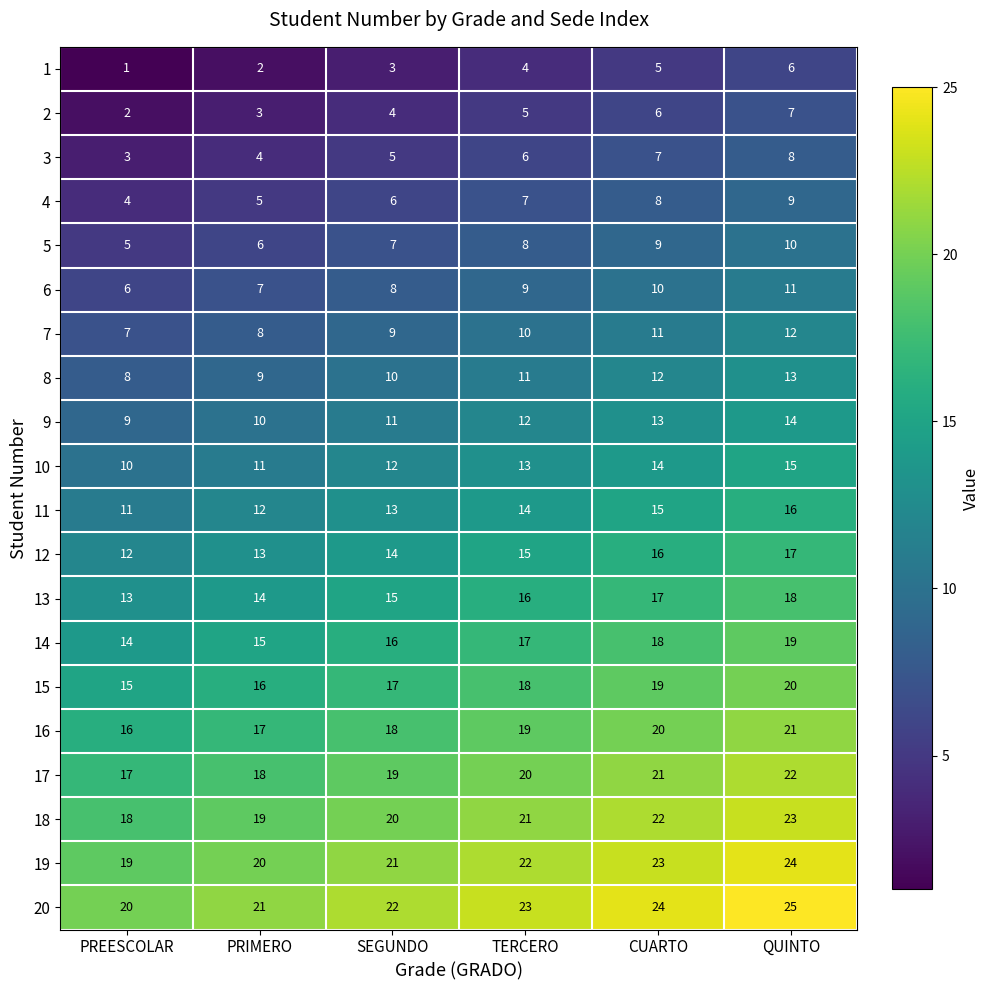

How many categories are shown in the chart?

6